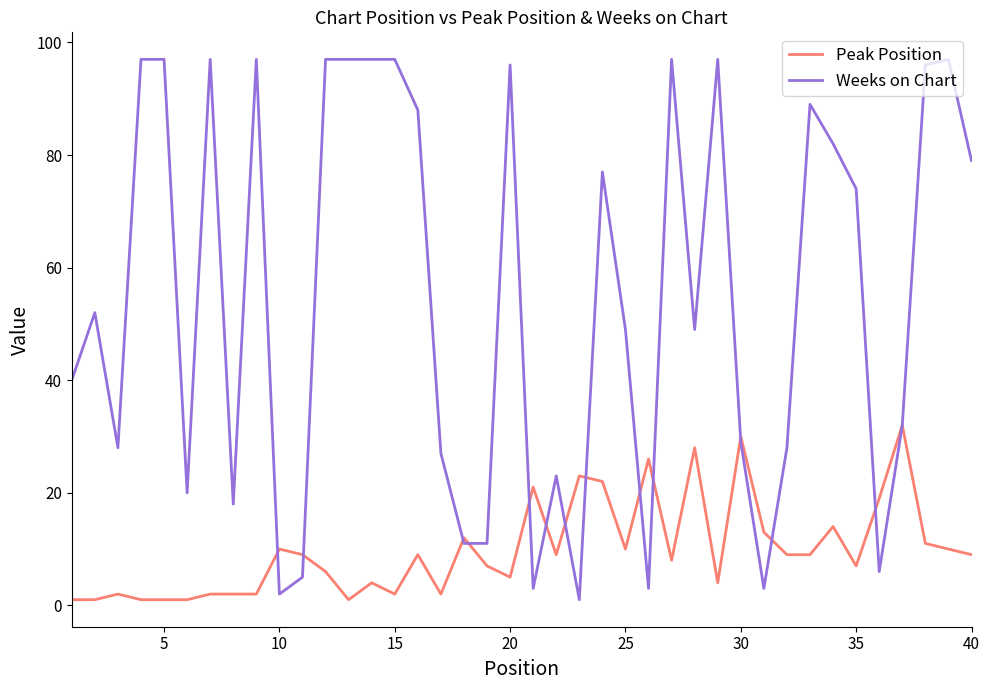

Which series has the widest spread of values?

Weeks on Chart